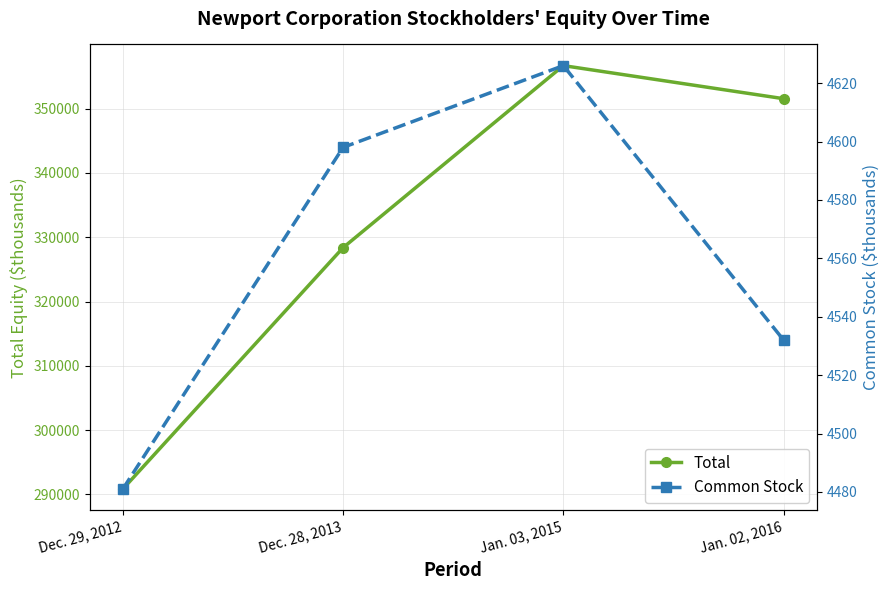

How many values in the Common Stock series are below 4598?

2